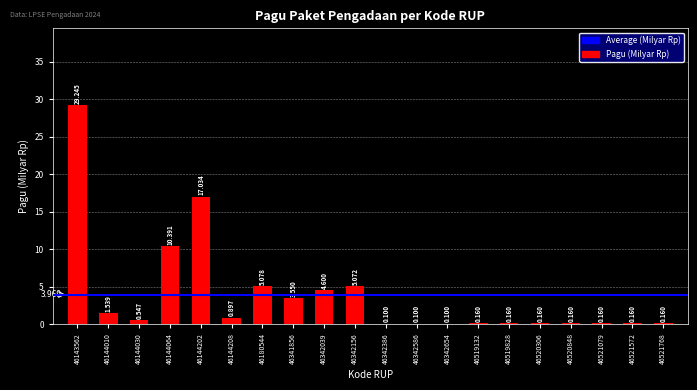

Reading left to right, transcribe all the data shown in this chart.

46143562=29.2	46144010=1.5	46144030=0.5	46144064=10.4	46144202=17.0	46144208=0.9	46180544=5.1	46341856=3.5	46342039=4.6	46342156=5.1	46342386=0.1	46342586=0.1	46342654=0.1	46519132=0.2	46519828=0.2	46520306=0.2	46520848=0.2	46521079=0.2	46521572=0.2	46521768=0.2